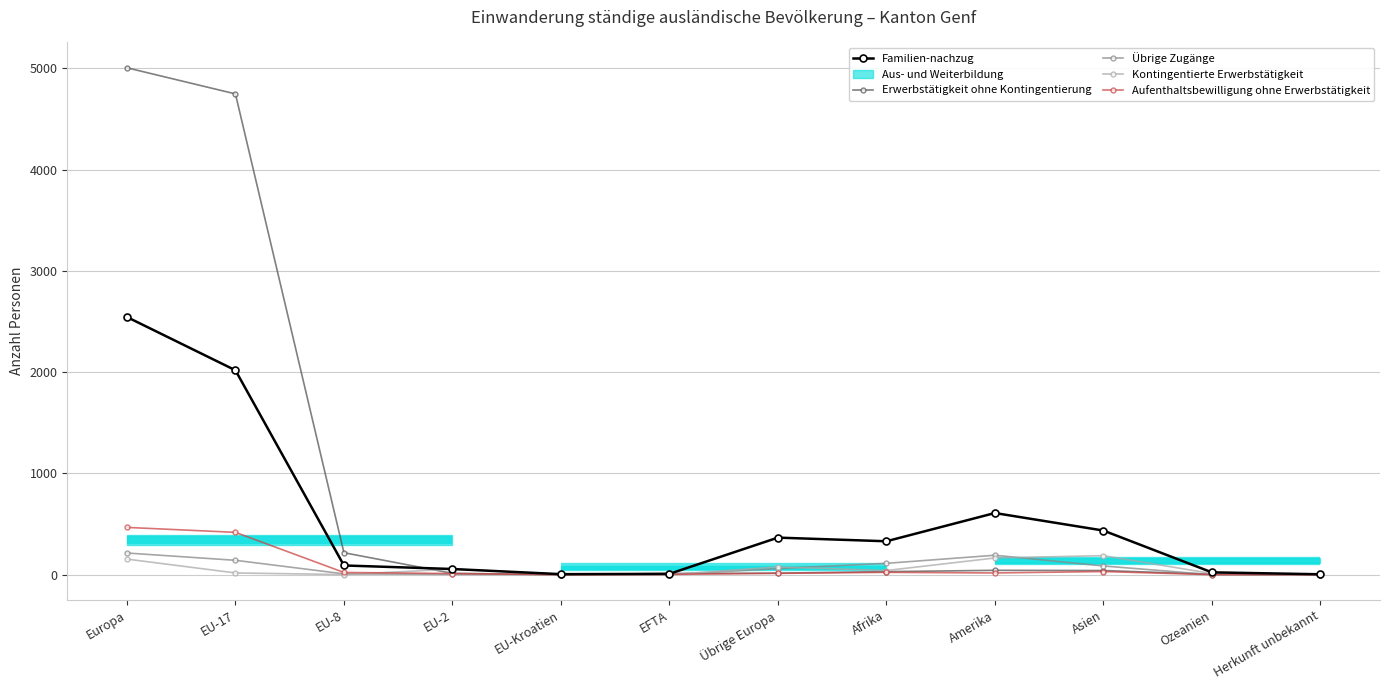

What is the label of the 5th point from the left?

EU-Kroatien